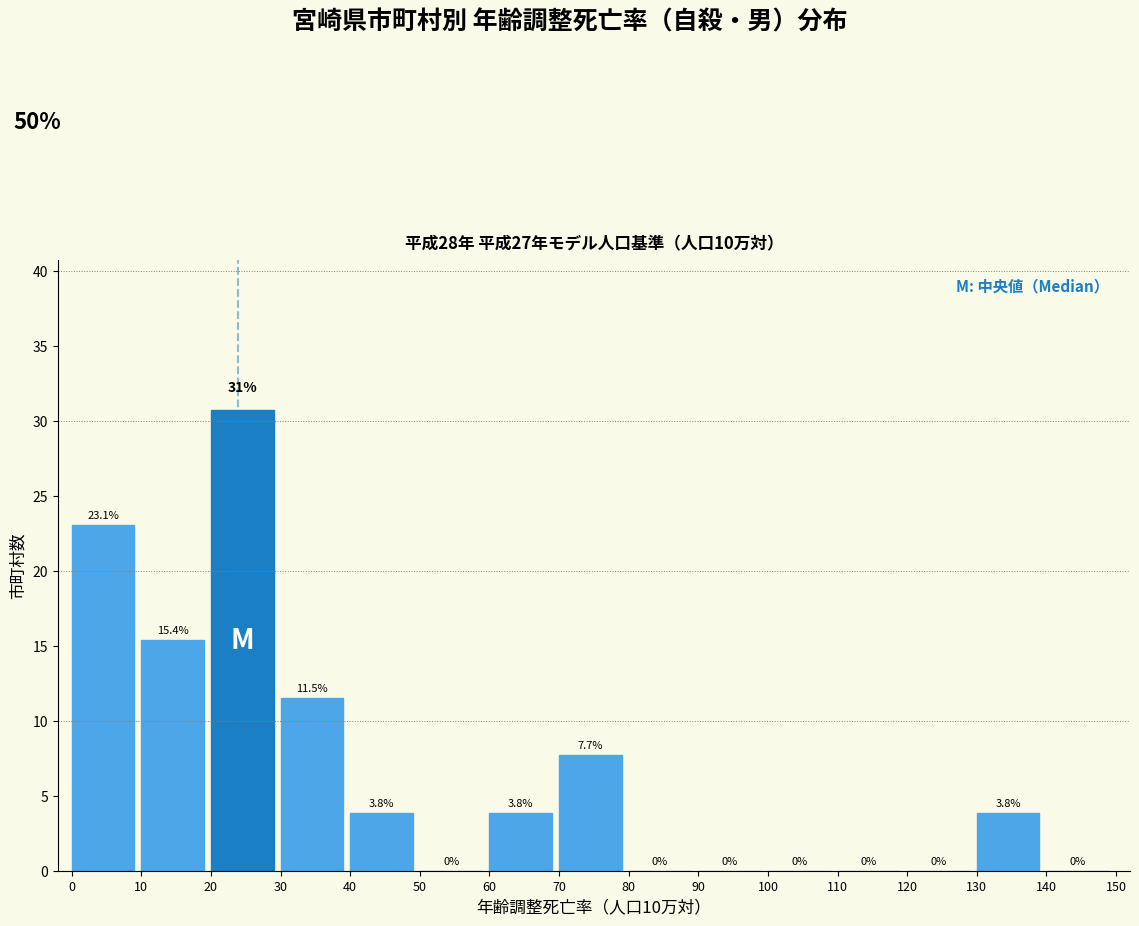

Over which range of the x-axis is the bar tallest?

20 to 30